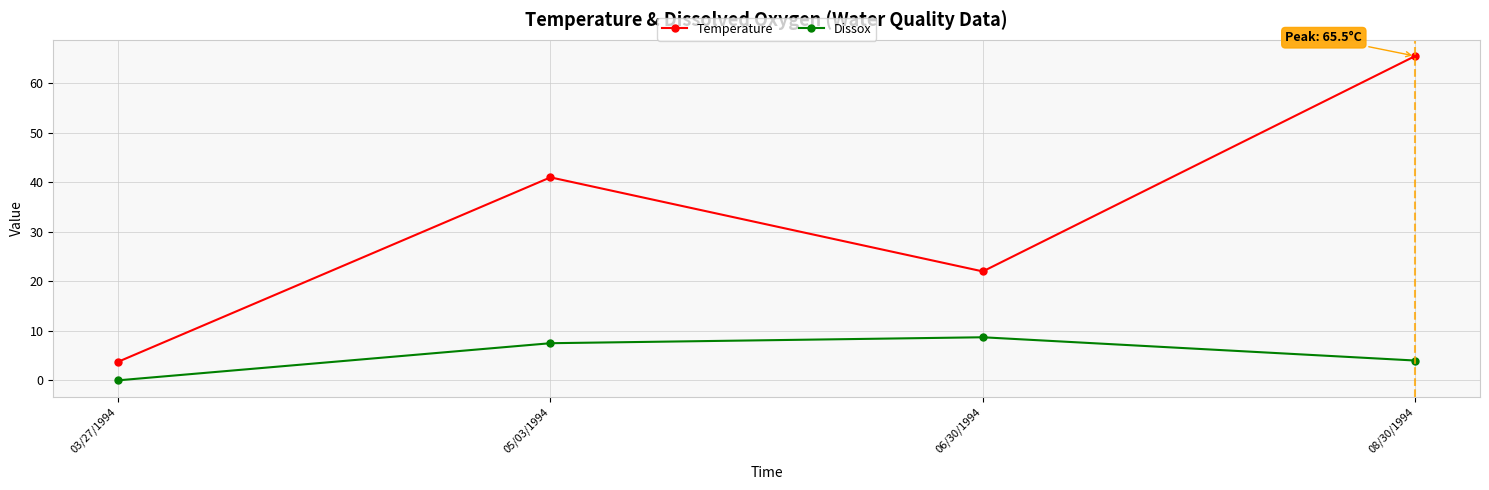

The value of Temperature at 08/30/1994 is 103.2. True or false?

False